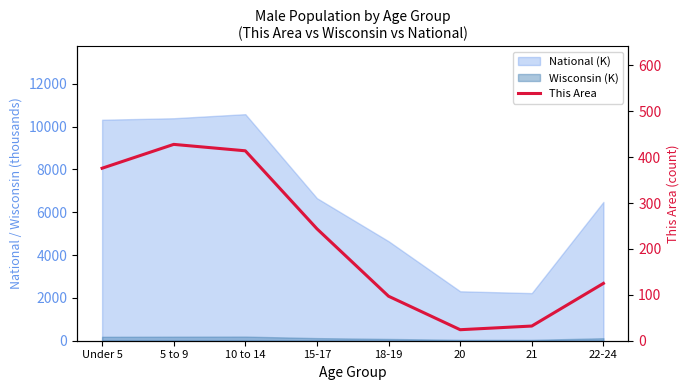

What is the value of the 5th point from the left?

97